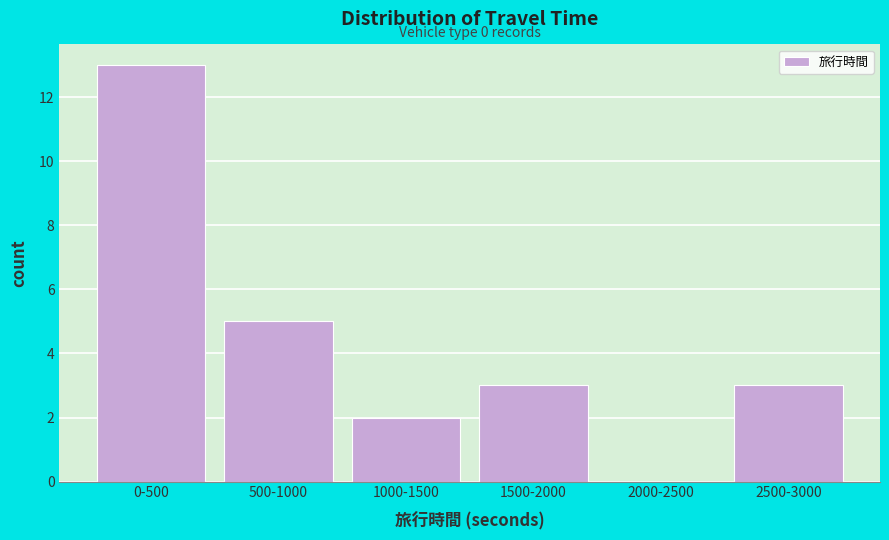

Reading left to right, list all the values displayed in this chart.

0-500=13	500-1000=5	1000-1500=2	1500-2000=3	2000-2500=0	2500-3000=3